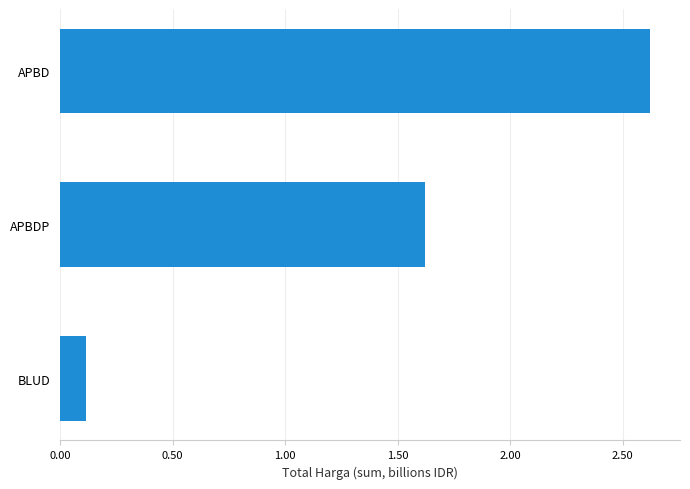

Rank the categories by value from highest to lowest.

APBD, APBDP, BLUD